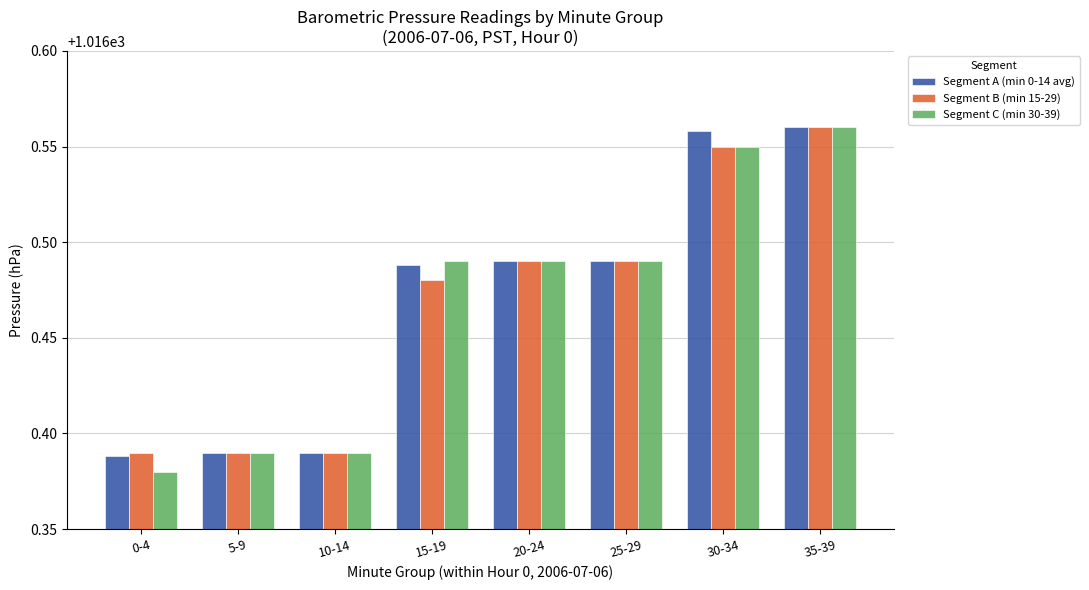

What is the sum of the Segment C (min 30-39) values at 10-14 and 5-9?

2032.8